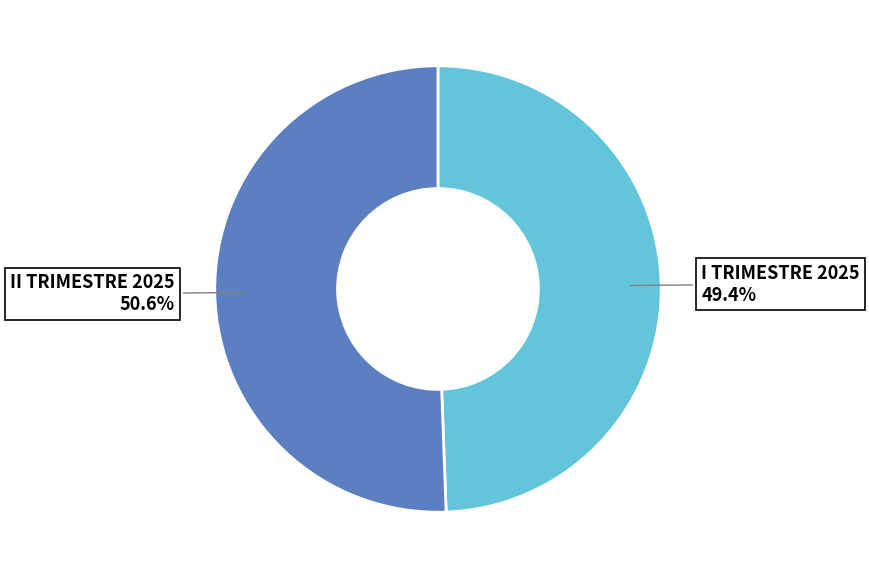

Does any single category account for the majority?

Yes